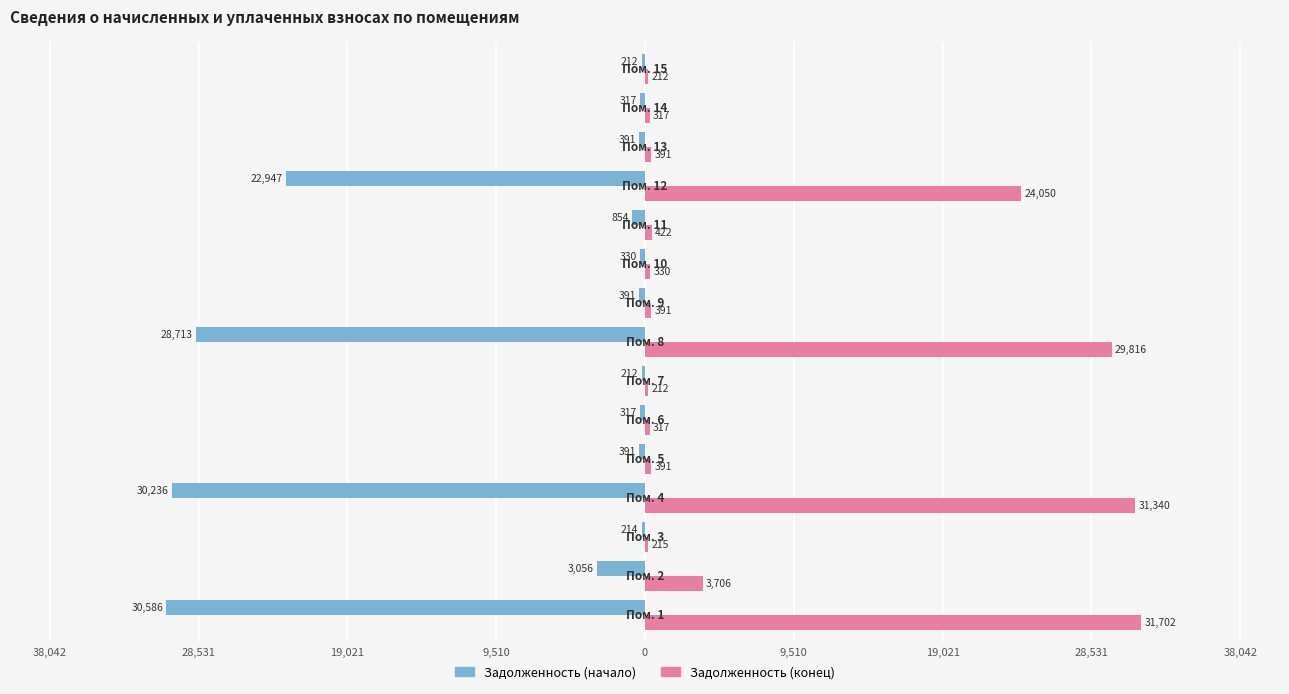

What are all the series names shown in the legend?

Задолженность (начало), Задолженность (конец)